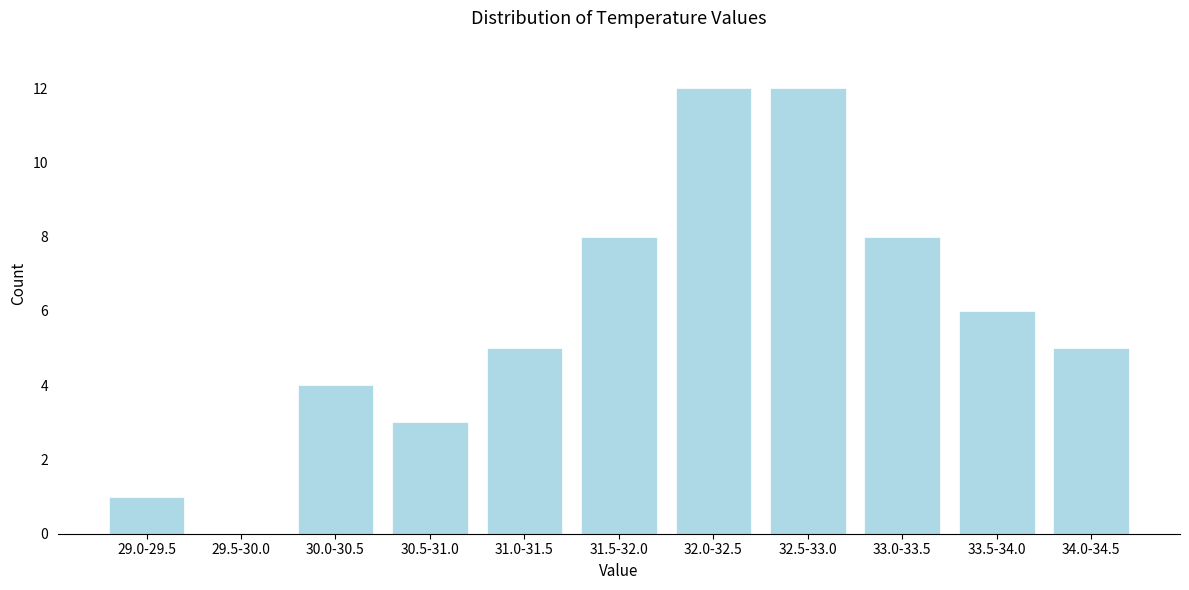

Reading right to left, list all the values displayed in this chart.

34.0-34.5=5	33.5-34.0=6	33.0-33.5=8	32.5-33.0=12	32.0-32.5=12	31.5-32.0=8	31.0-31.5=5	30.5-31.0=3	30.0-30.5=4	29.5-30.0=0	29.0-29.5=1